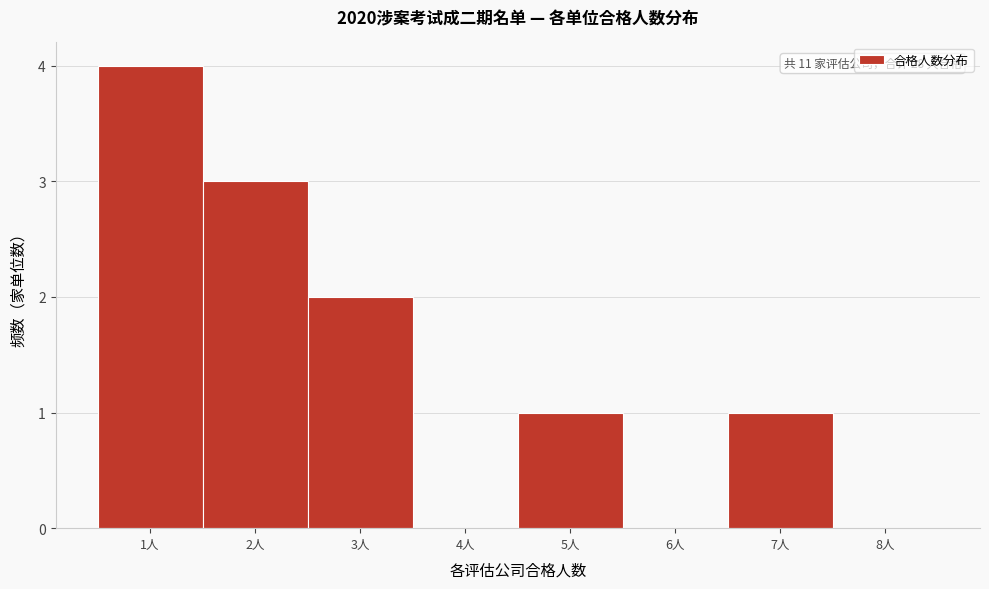

Over which range of the x-axis is the bar tallest?

0.5 to 1.5